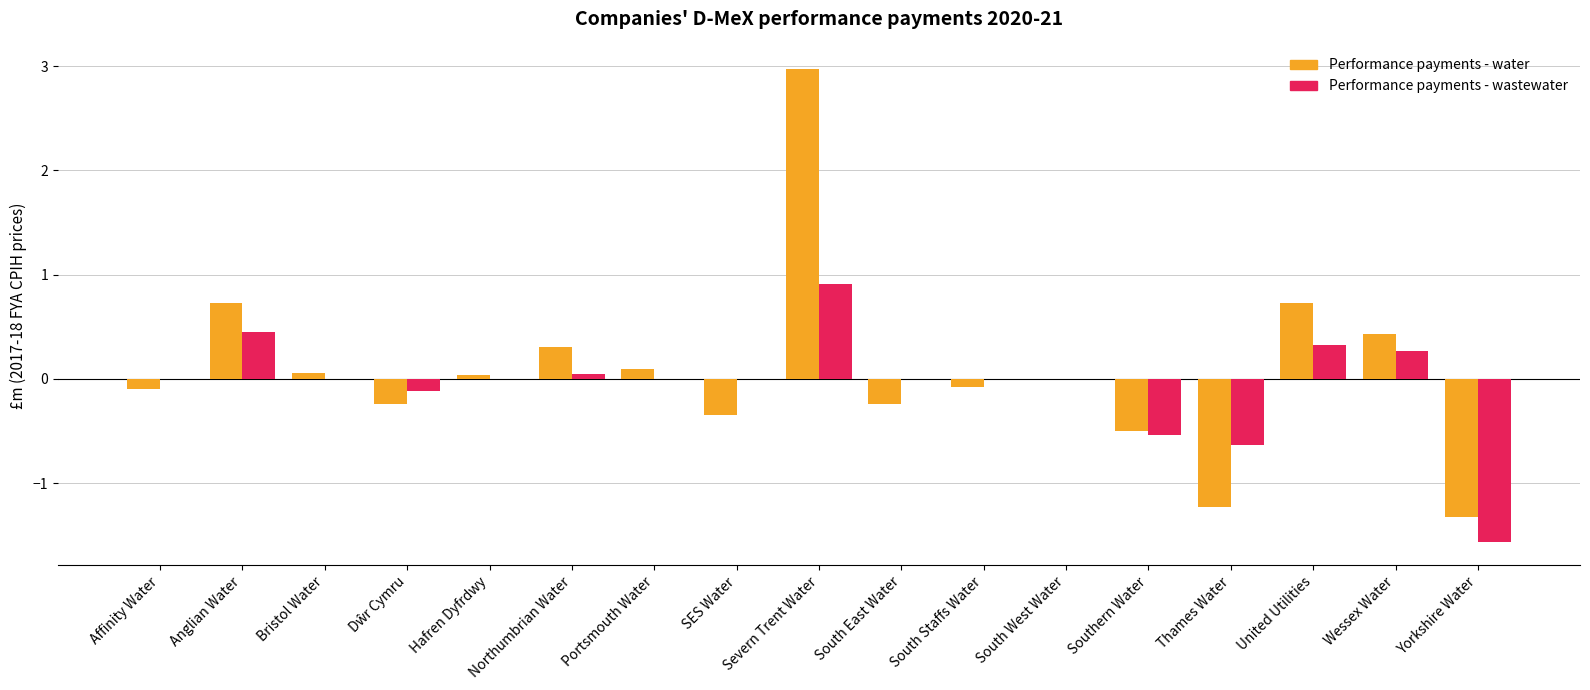

What is the sum of all Performance payments - water values?

1.3